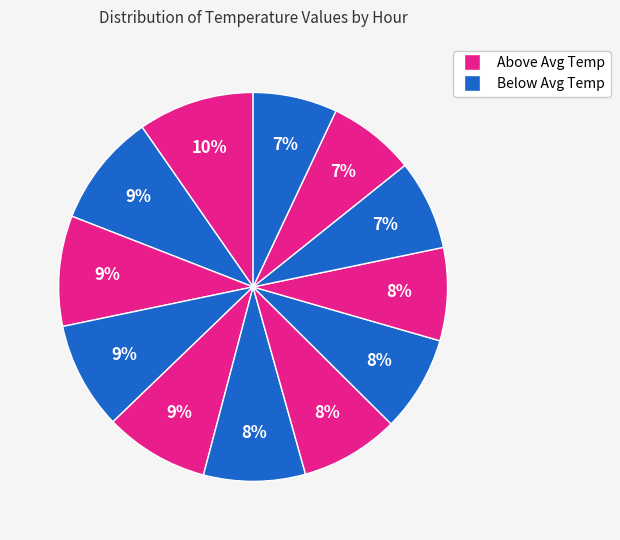

Count the number of slices in the pie.

12